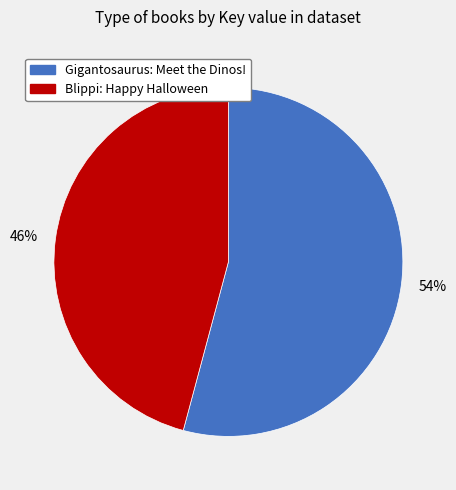

To the nearest percent, what is the difference between the Gigantosaurus: Meet the Dinos! and Blippi: Happy Halloween slice percentages?

8%